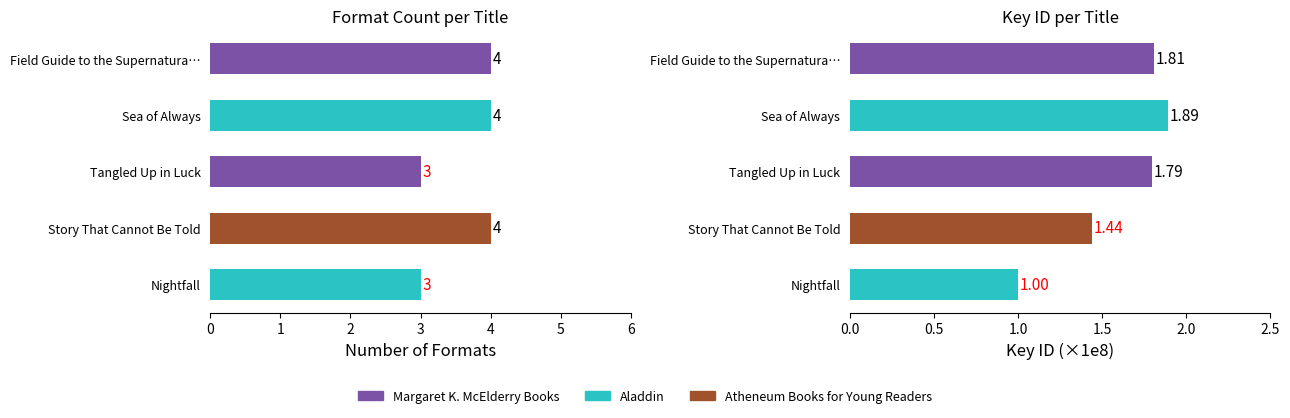

The chart shows a value of 7 at Sea of Always. True or false?

False